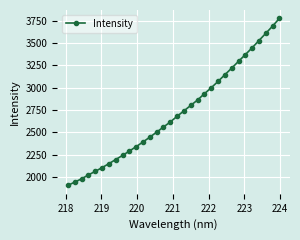

How many values exceed 2679?

16